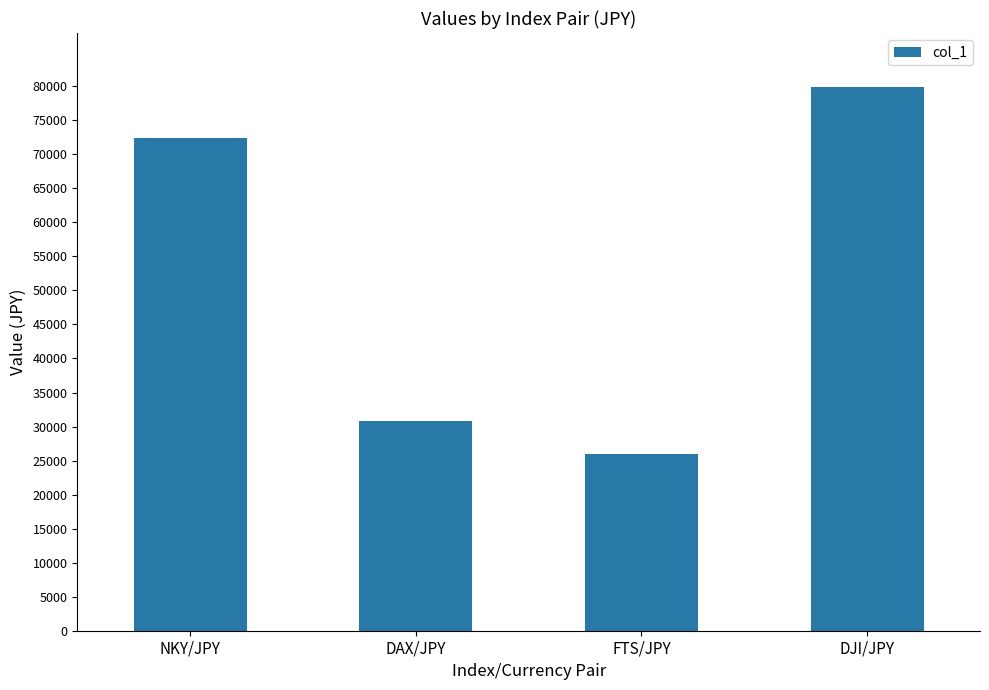

Reading left to right, extract all data points from this chart.

NKY/JPY=72410	DAX/JPY=30770	FTS/JPY=26000	DJI/JPY=79840